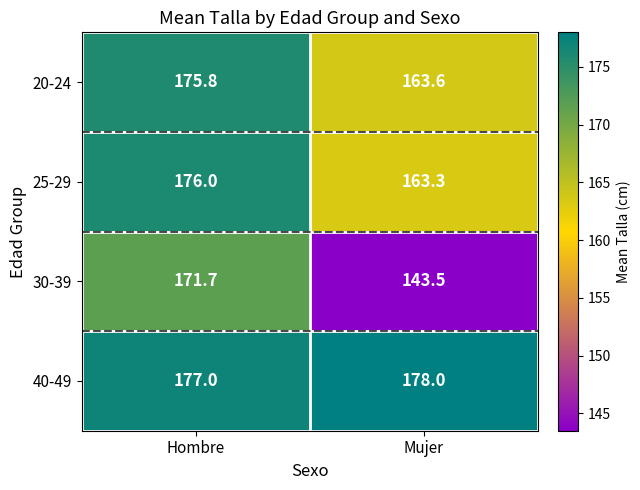

What is the highest value of the 40-49 series?

178.0